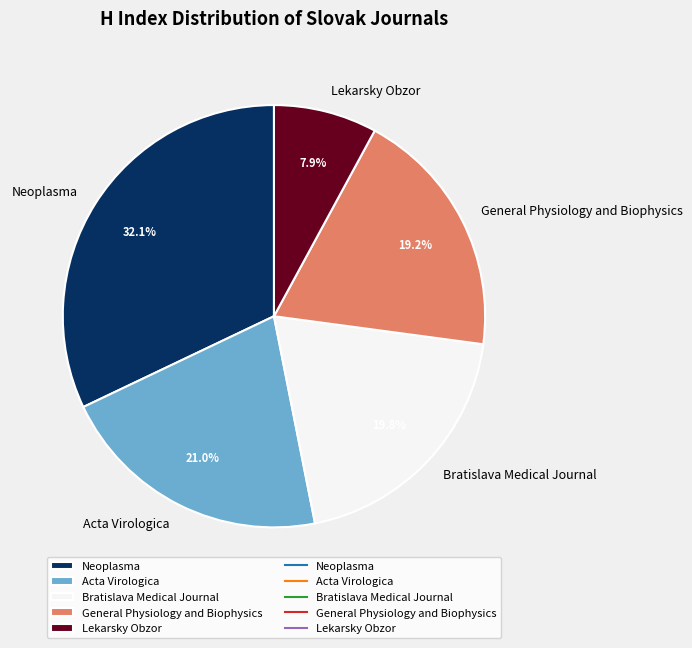

Which category has the smallest portion of the pie?

Lekarsky Obzor